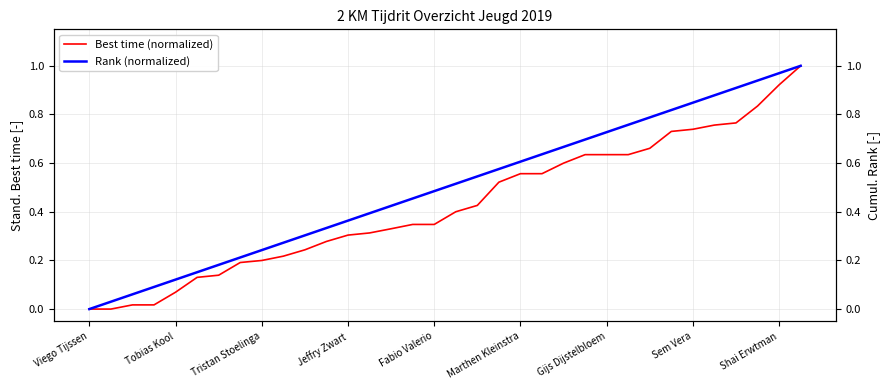

True or false: Rank (normalized) and Best time (normalized) intersect in this chart.

False